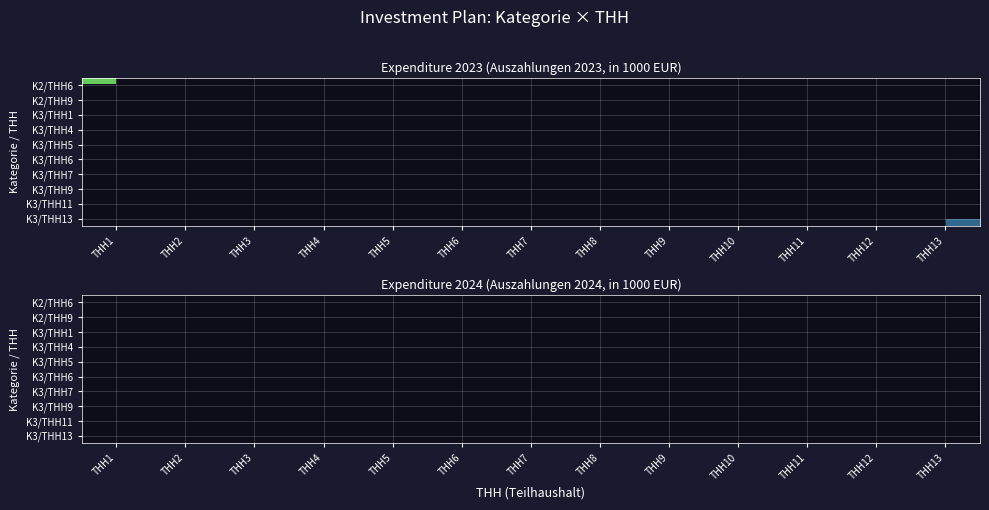

Rank the series by their maximum value, from highest to lowest.

K2/THH6, K2/THH9, K3/THH1, K3/THH4, K3/THH5, K3/THH6, K3/THH7, K3/THH9, K3/THH11, K3/THH13